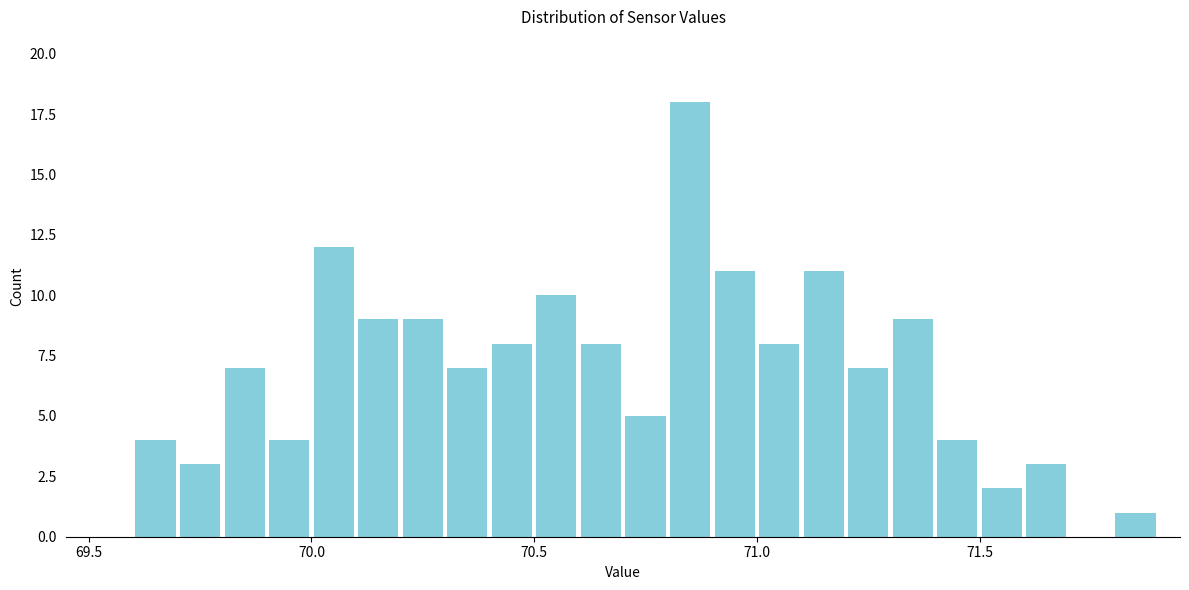

Read against the x-axis, roughly where is the centre of the tallest bar?

70.85